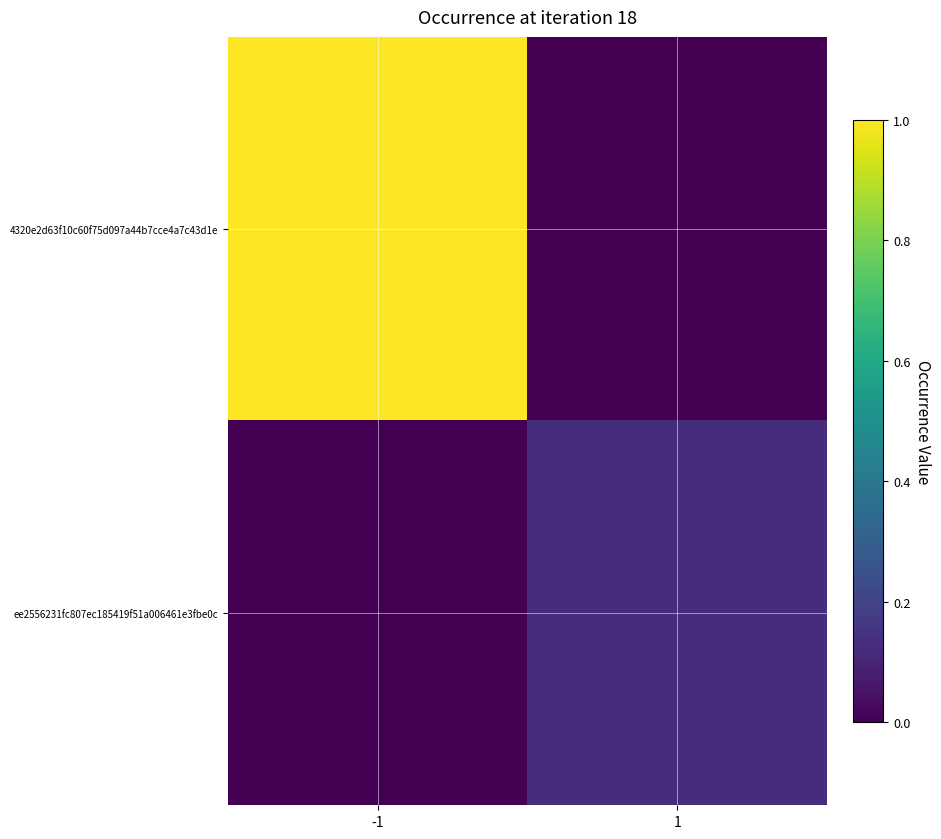

At how many categories does at least one series exceed 0?

2